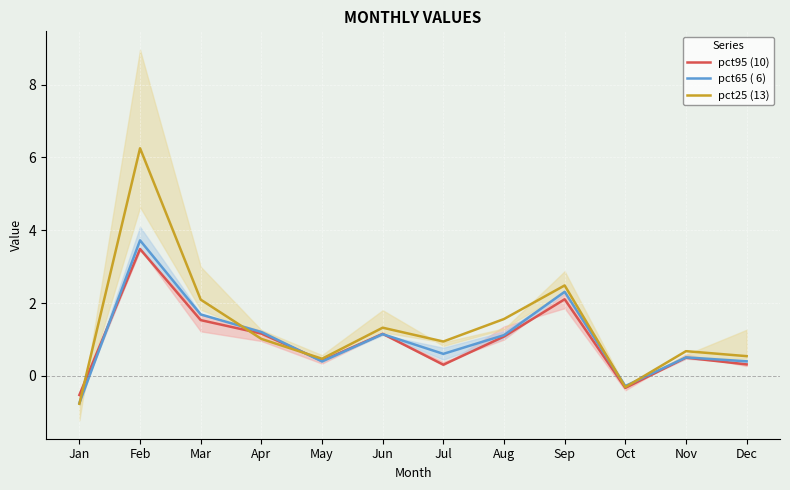

Reading left to right, what are all the values shown in this chart?

pct95 (10): Jan=-0.5	Feb=3.5	Mar=1.5	Apr=1.2	May=0.4	Jun=1.2	Jul=0.3	Aug=1.1	Sep=2.1	Oct=-0.3	Nov=0.5	Dec=0.3
pct65 ( 6): Jan=-0.7	Feb=3.7	Mar=1.7	Apr=1.2	May=0.4	Jun=1.1	Jul=0.6	Aug=1.1	Sep=2.3	Oct=-0.3	Nov=0.5	Dec=0.4
pct25 (13): Jan=-0.8	Feb=6.3	Mar=2.1	Apr=1.0	May=0.5	Jun=1.3	Jul=0.9	Aug=1.6	Sep=2.5	Oct=-0.3	Nov=0.7	Dec=0.5